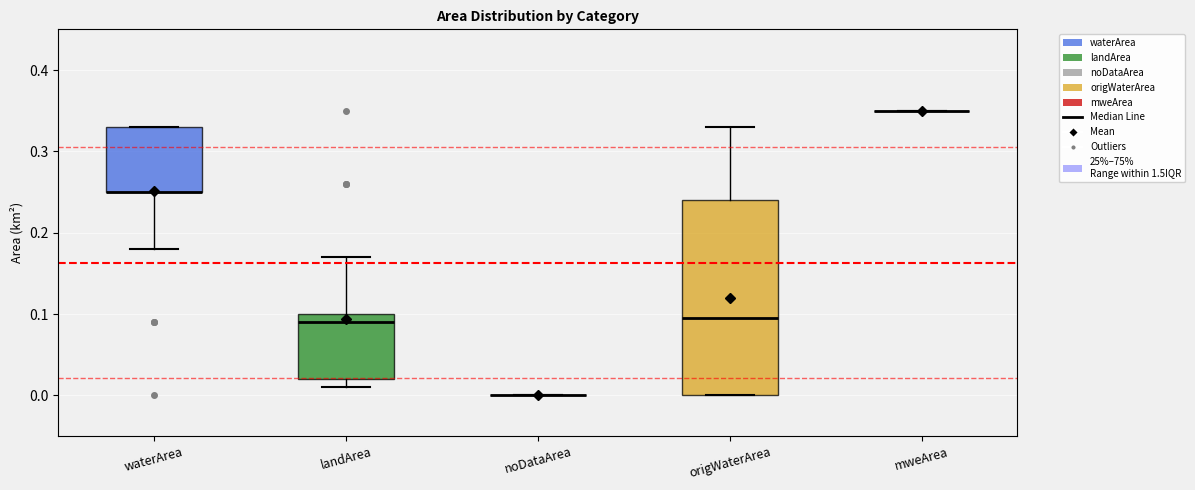

Reading left to right, transcribe this box plot: for each box, give where its median line is, the range the box spans, and where its two whiskers end, as read against the y-axis. The values are not printed on the chart, so give them approximately, as read against the axis.

waterArea: median 0.25 (drawn on the box's lower edge), box 0.25 to 0.33, whiskers 0.18 to 0.33
landArea: median 0.09, box 0.02 to 0.10, whiskers 0.01 to 0.17
noDataArea: box collapsed to a line at 0.00, whiskers 0.00 to 0.00
origWaterArea: median 0.10, box 0.00 to 0.24, whiskers 0.00 to 0.33
mweArea: box collapsed to a line at 0.35, whiskers 0.35 to 0.35